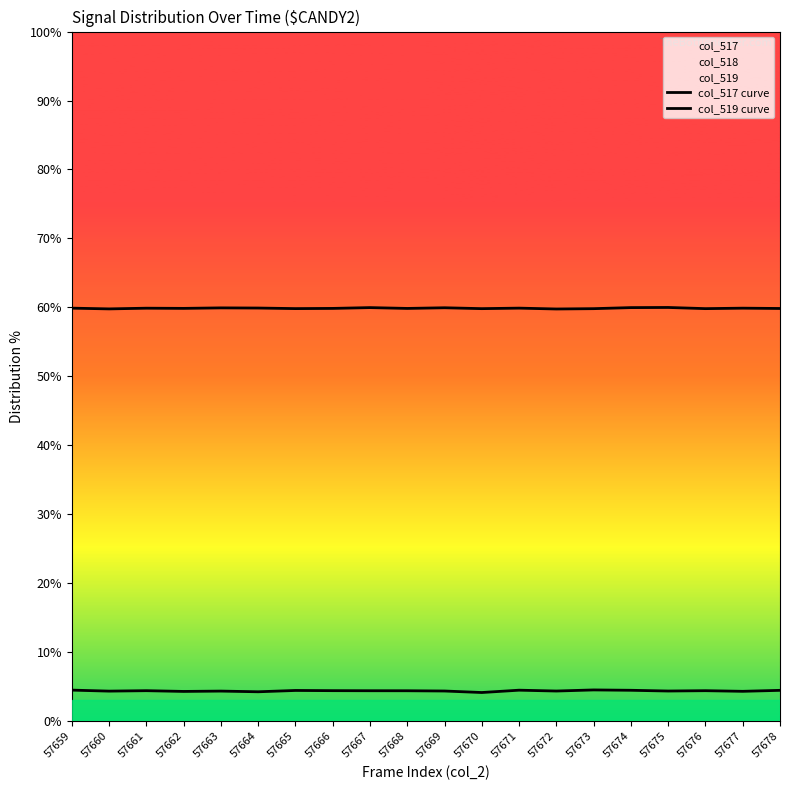

At how many categories does at least one series exceed 41?

20